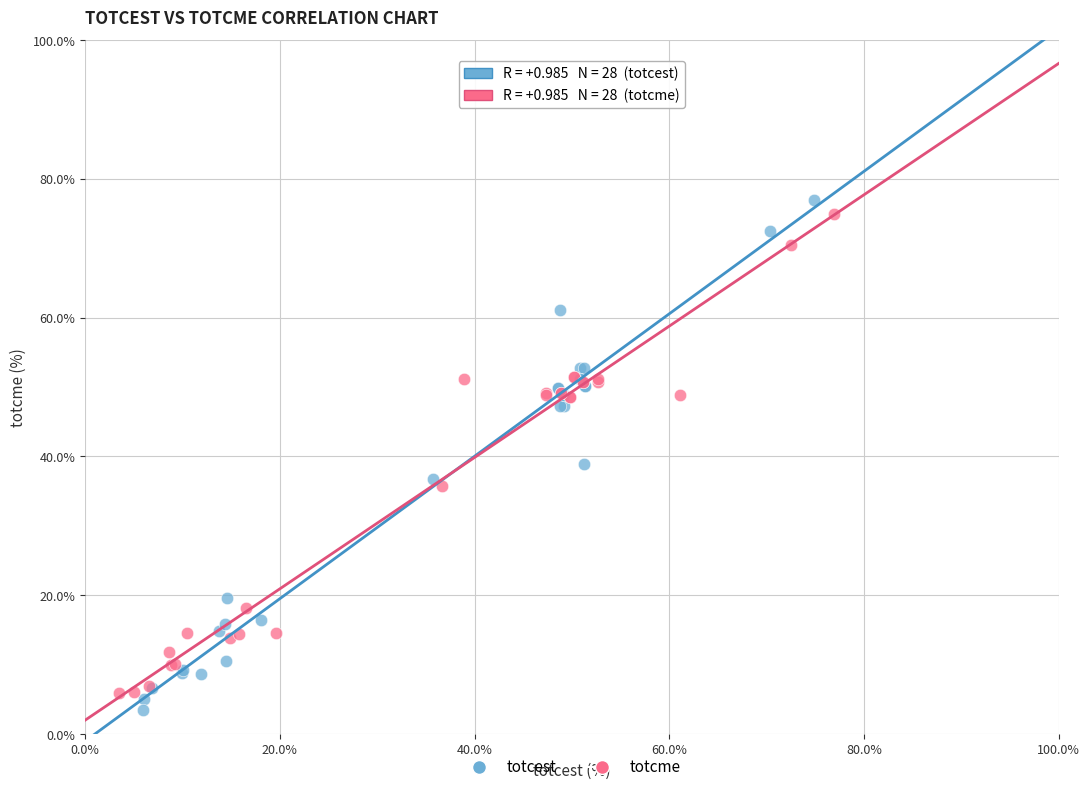

What are all the series names shown in the legend?

totcest, totcme